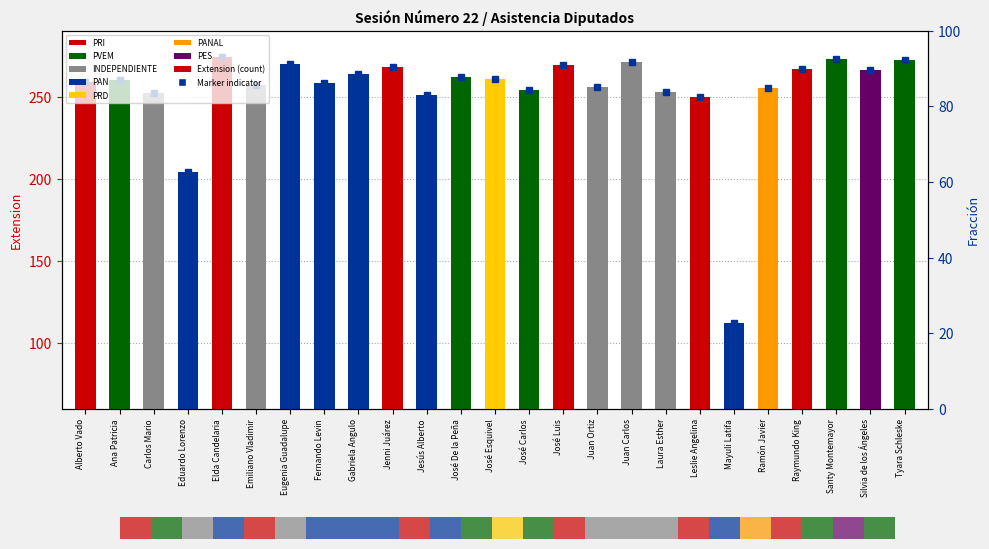

What is the difference between the maximum and second lowest values?

70